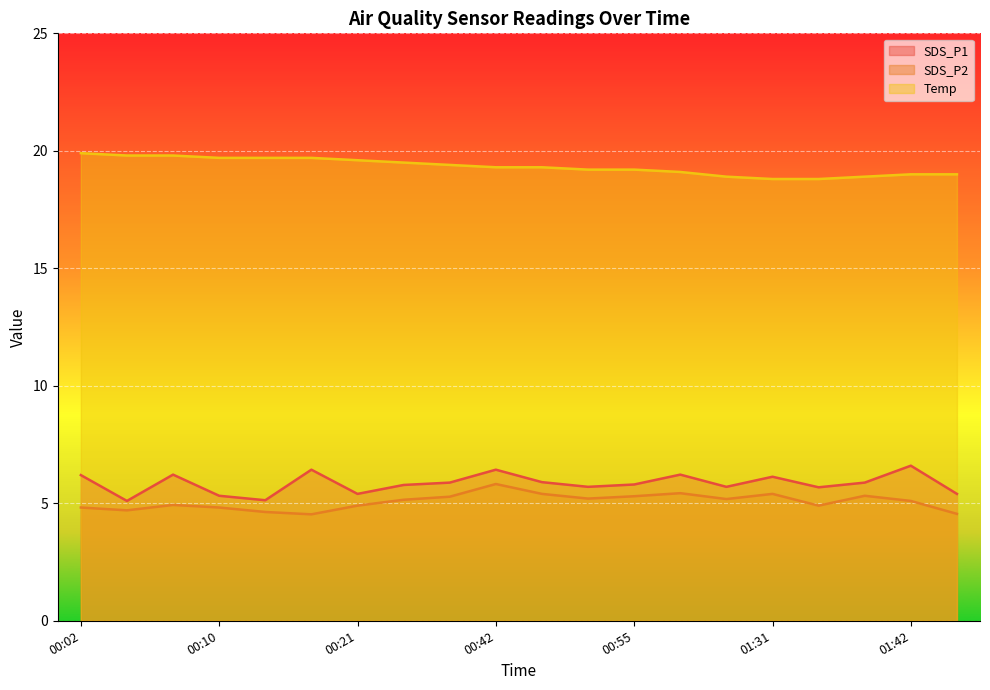

Which series has the largest total across all categories?

Temp